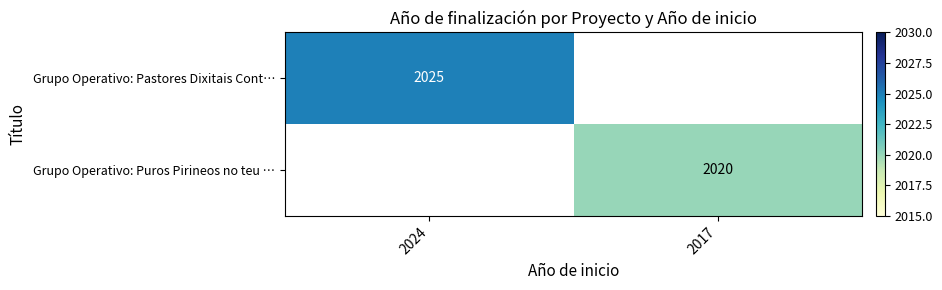

Is it true that Grupo Operativo: Puros Pirineos no teu … equals 2020.0 at 2017?

True